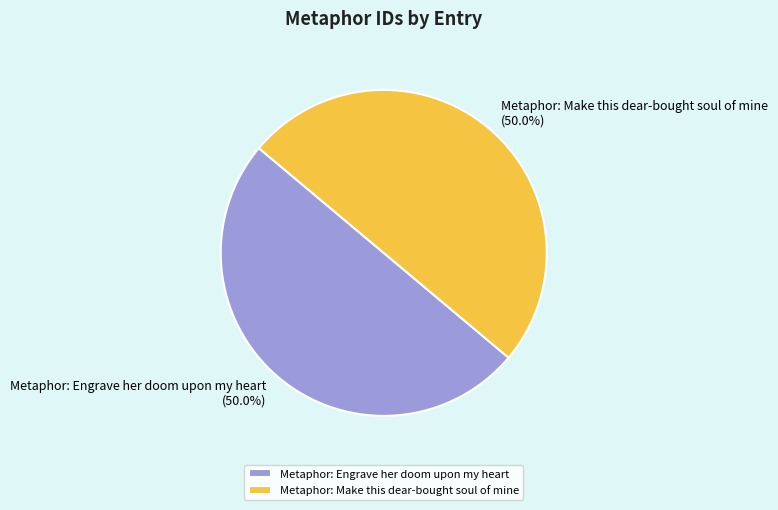

Combined, what portion of the pie is Metaphor: Make this dear-bought soul of mine and Metaphor: Engrave her doom upon my heart?

100.0%